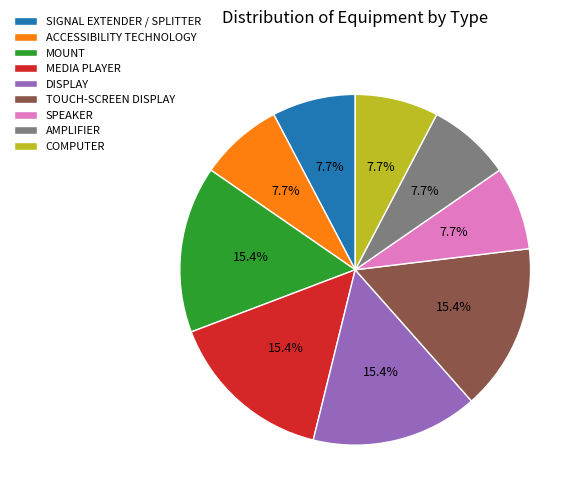

Is there a majority slice in this chart?

No